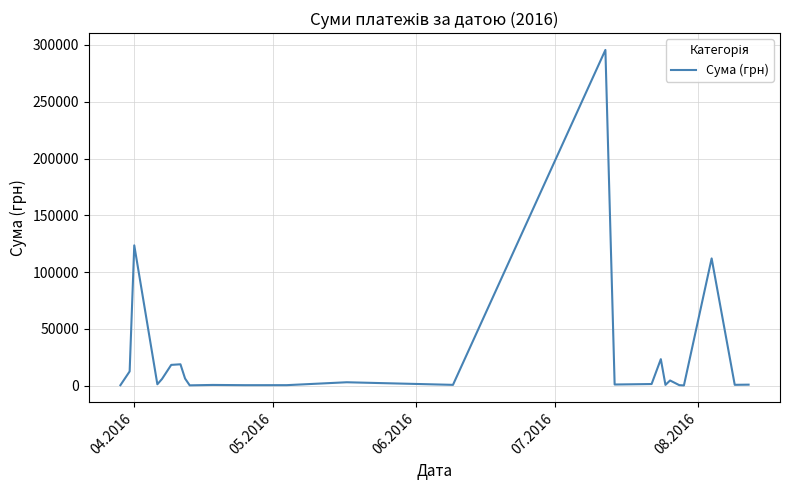

What is the greatest value displayed?

295638.6